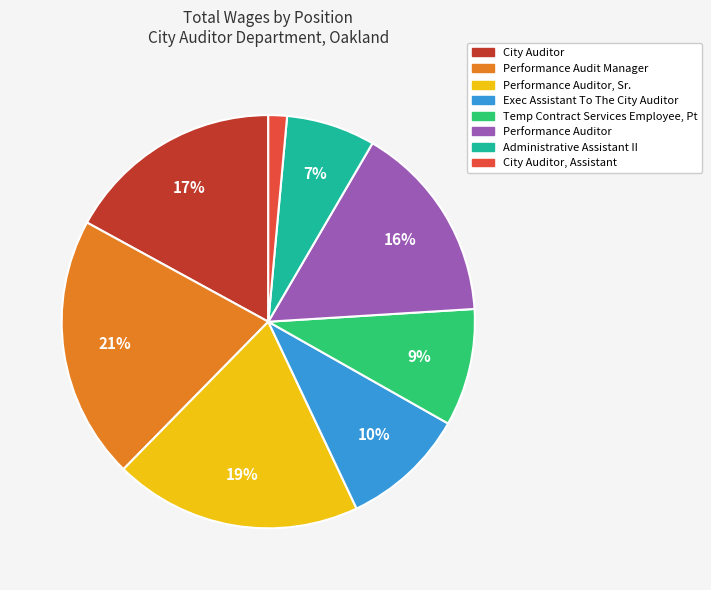

To the nearest percent, what portion does City Auditor represent?

17%